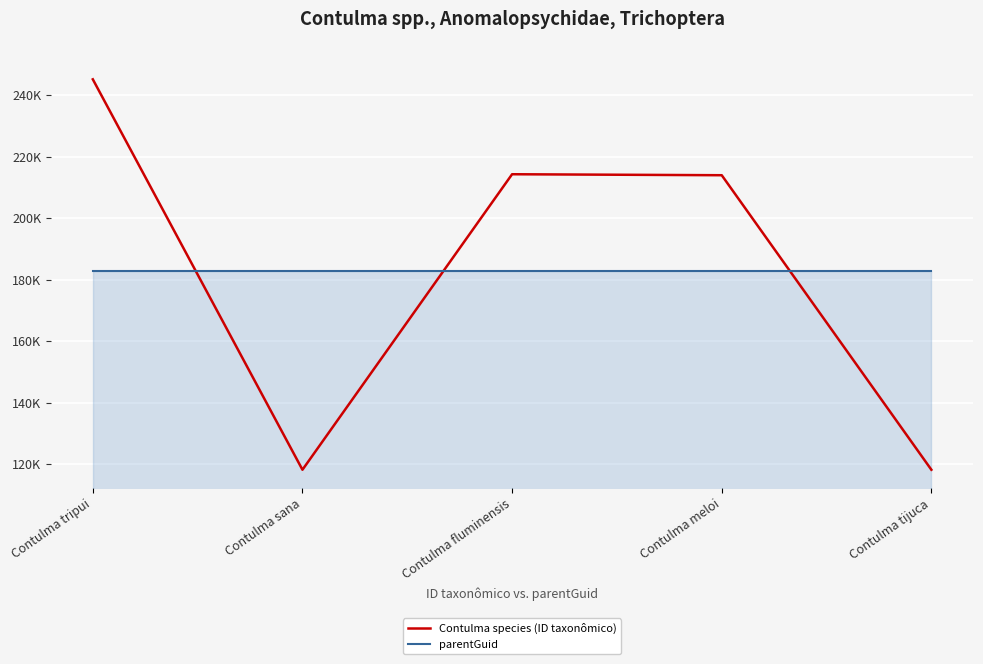

What are all the series names shown in the legend?

Contulma species (ID taxonômico), parentGuid